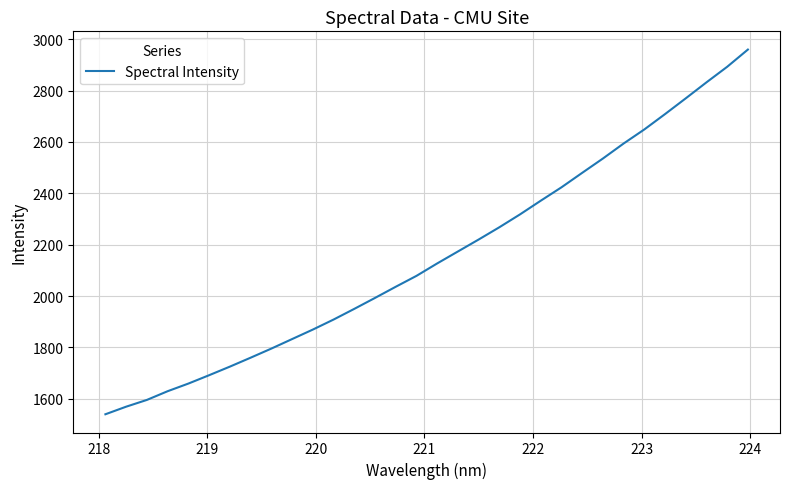

What is the maximum value shown in the chart?

2959.9